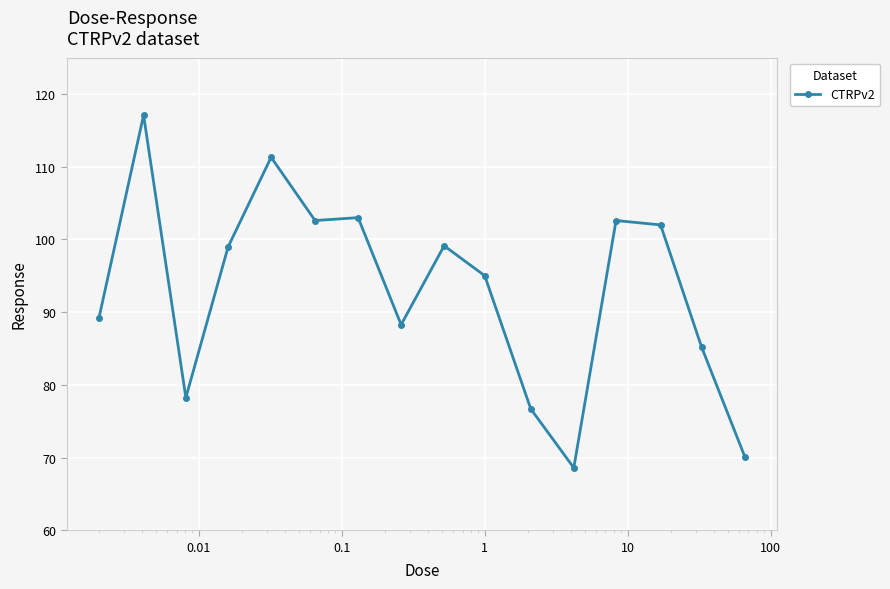

True or false: the data has more than 1 interior local peaks.

True